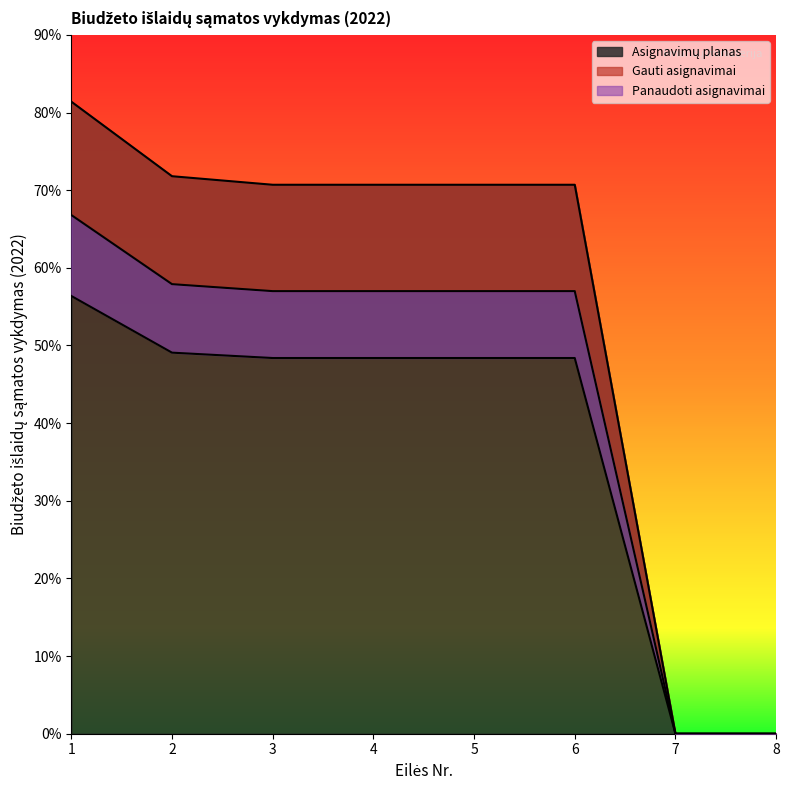

The value of Panaudoti asignavimai at 3 is 64665.6. True or false?

False